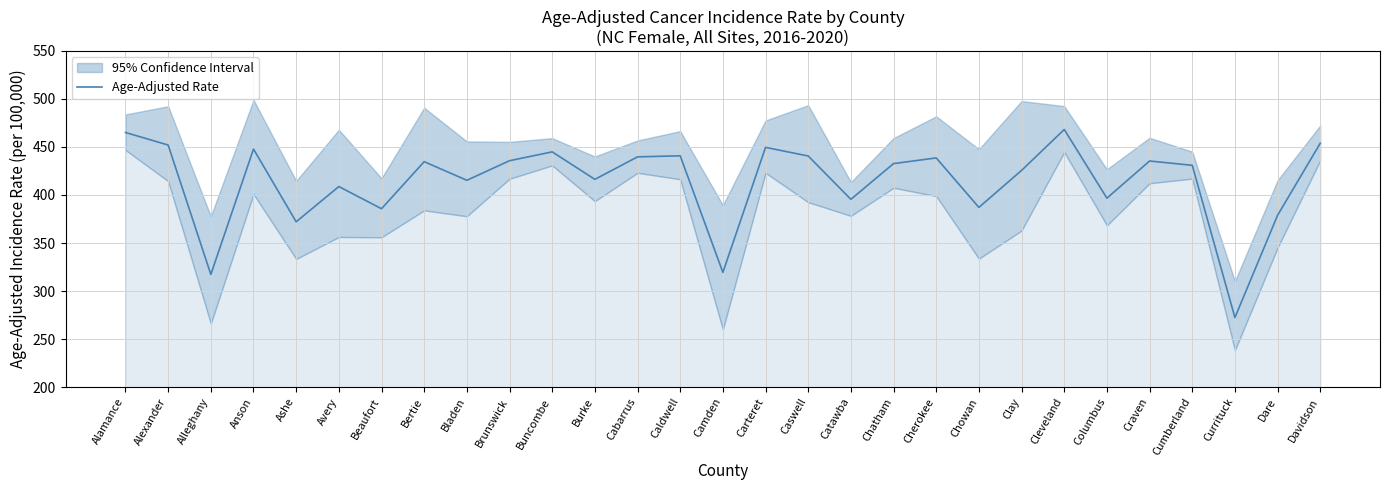

What is the change in value from Avery to Bladen?

+6.5